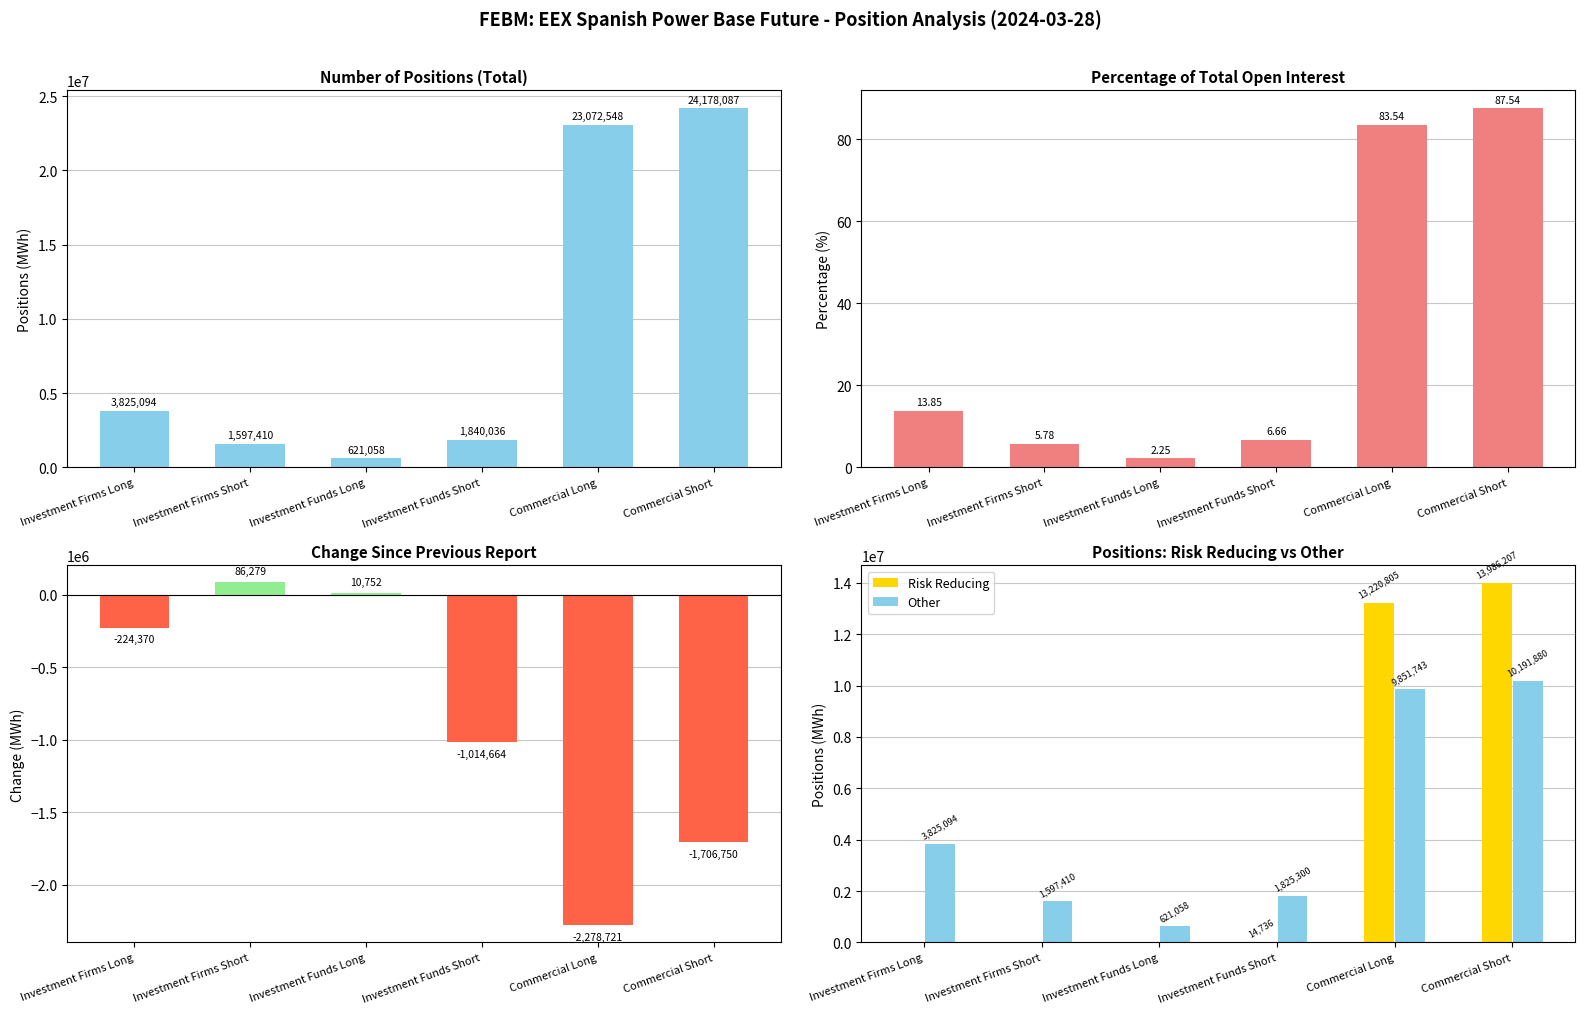

At which category does the chart reach its peak across all series?

Commercial Short